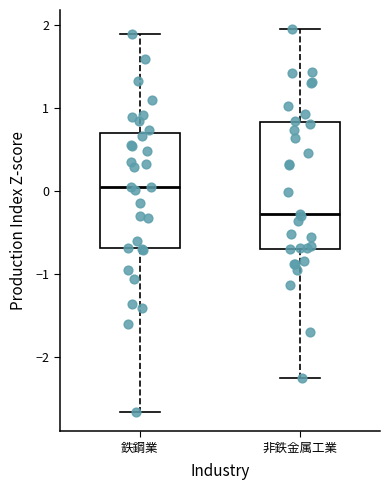

Reading left to right, transcribe this box plot: for each box, give where its median line is, the range the box spans, and where its two whiskers end, as read against the y-axis. The values are not printed on the chart, so give them approximately, as read against the axis.

鉄鋼業: median 0.0, box -0.7 to 0.7, whiskers -2.7 to 1.9
非鉄金属工業: median -0.3, box -0.7 to 0.8, whiskers -2.3 to 1.9